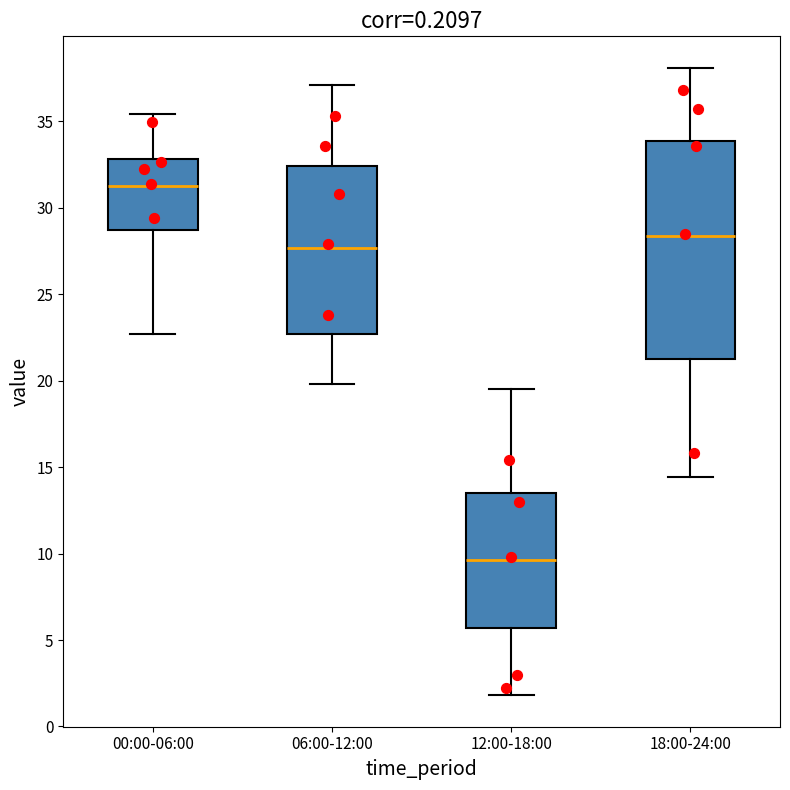

Which box is the tallest, from its lower edge to its upper edge?

18:00-24:00